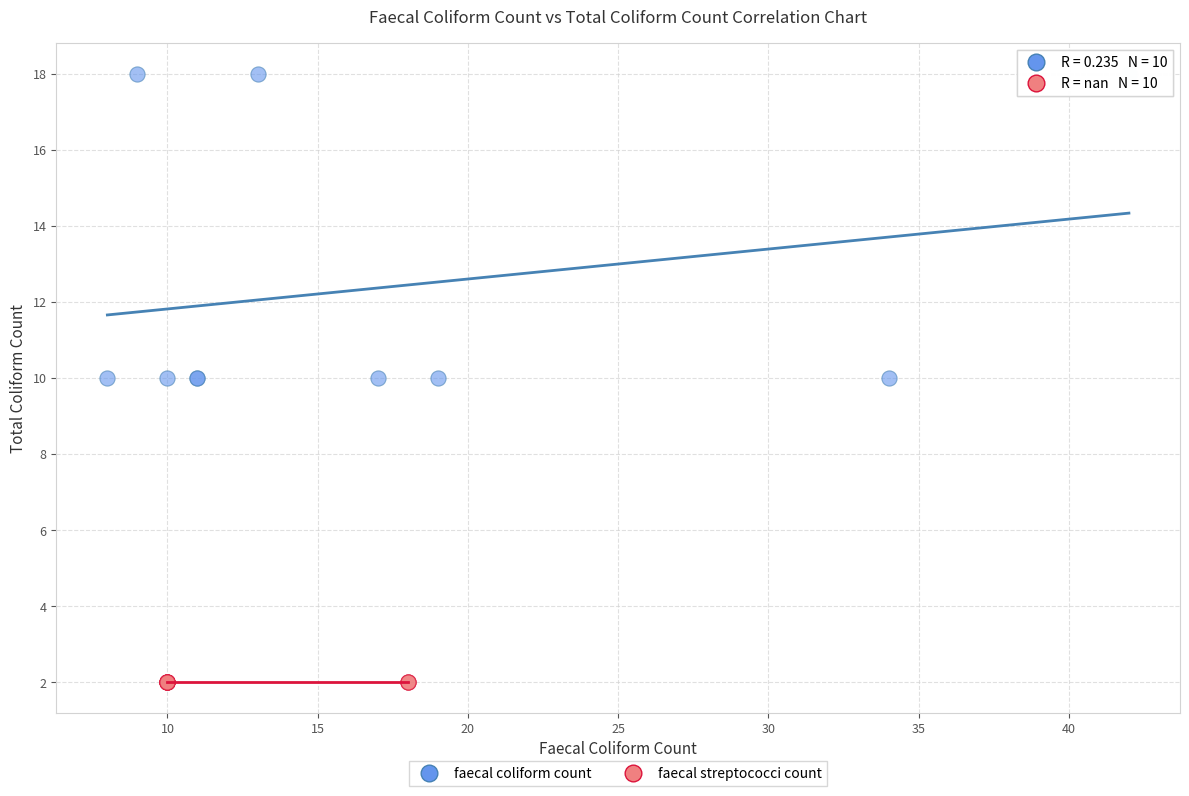

Which series reaches the maximum Y coordinate?

faecal coliform count